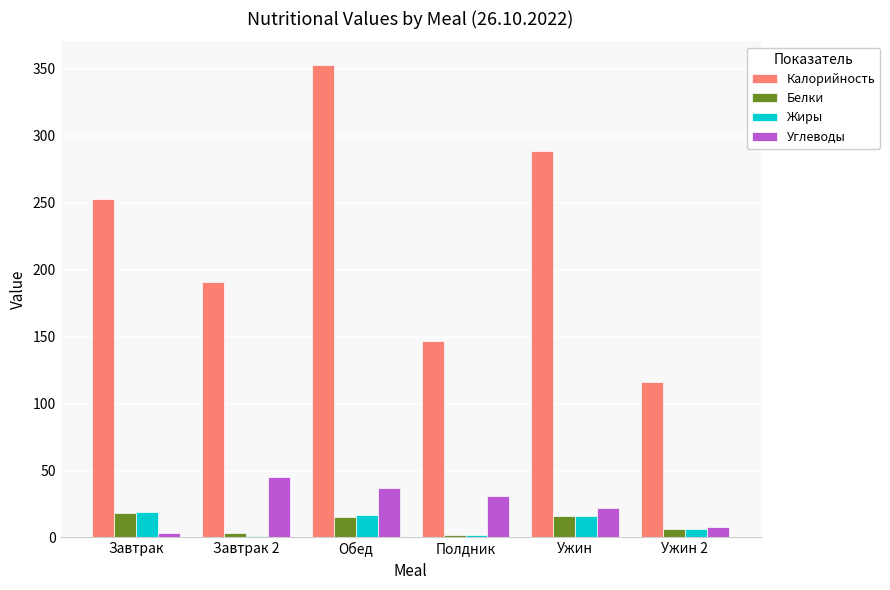

At which category is the sum across all series the highest?

Обед